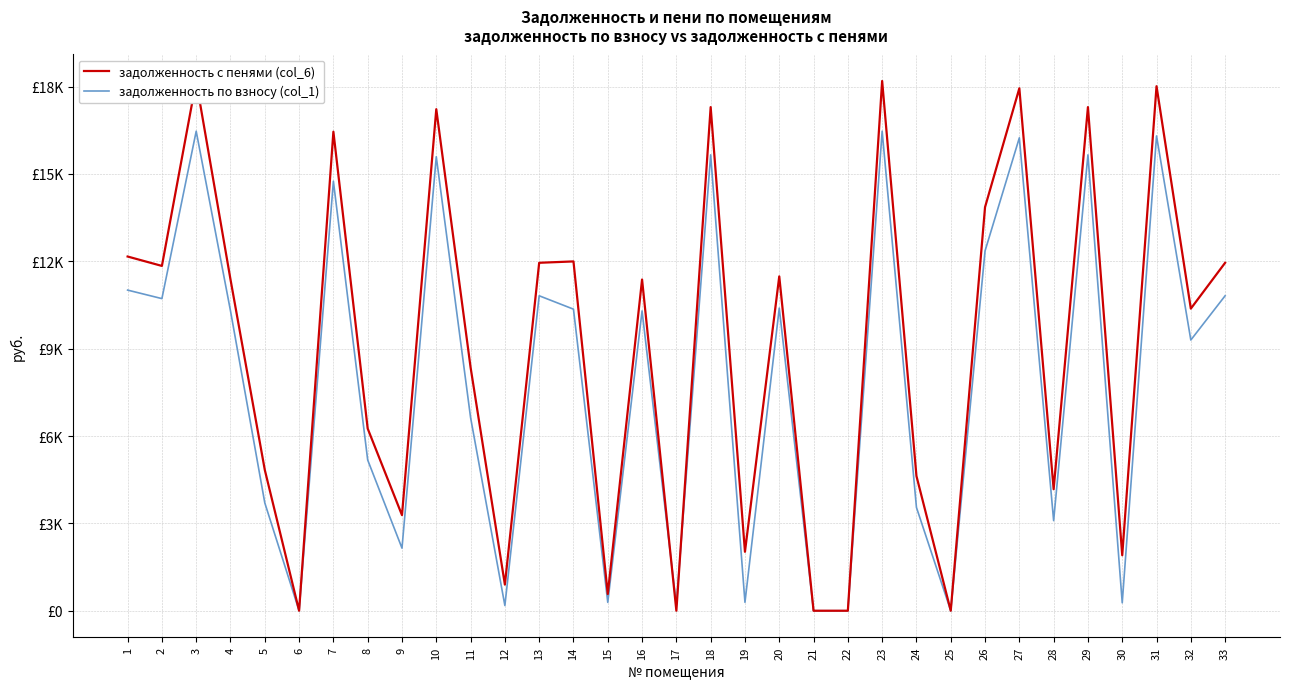

What is the sum of all задолженность с пенями (col_6) values?

295930.8